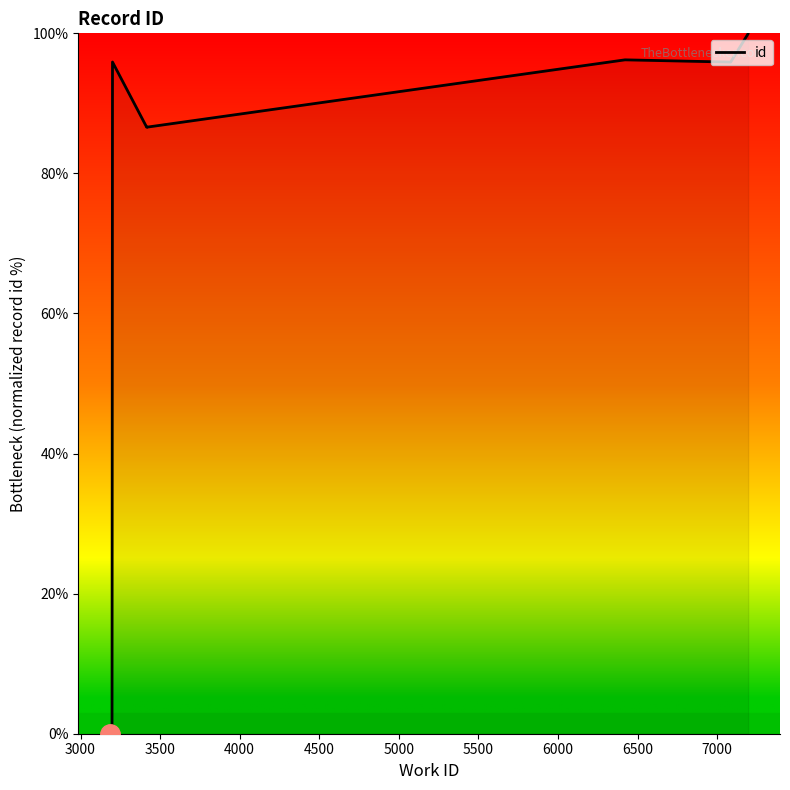

What is the difference between the values at 6000 and 5000?

3.7